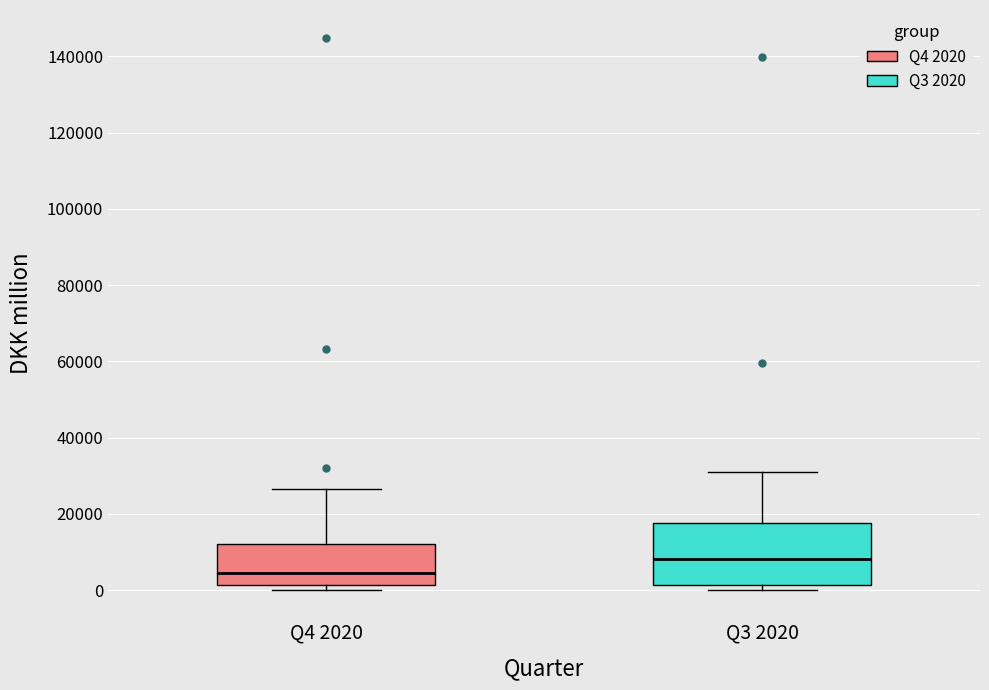

Comparing the boxes themselves (not the whiskers), which one is the tallest?

Q3 2020